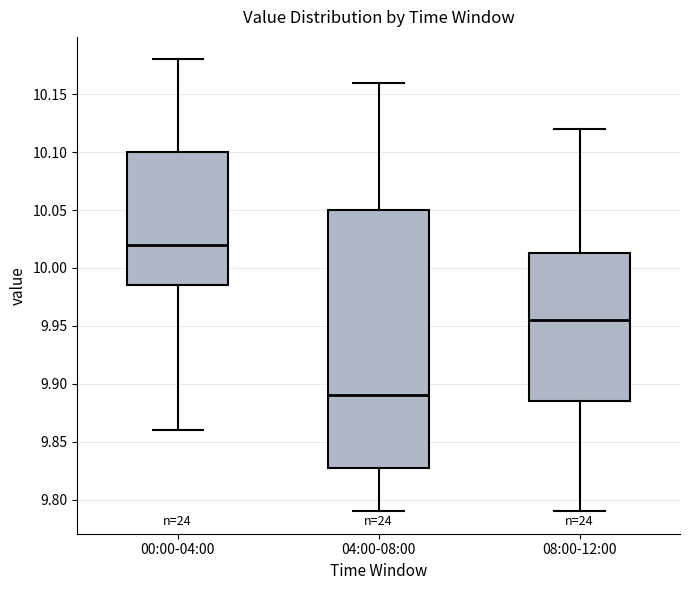

Which box has the lowest median line?

04:00-08:00